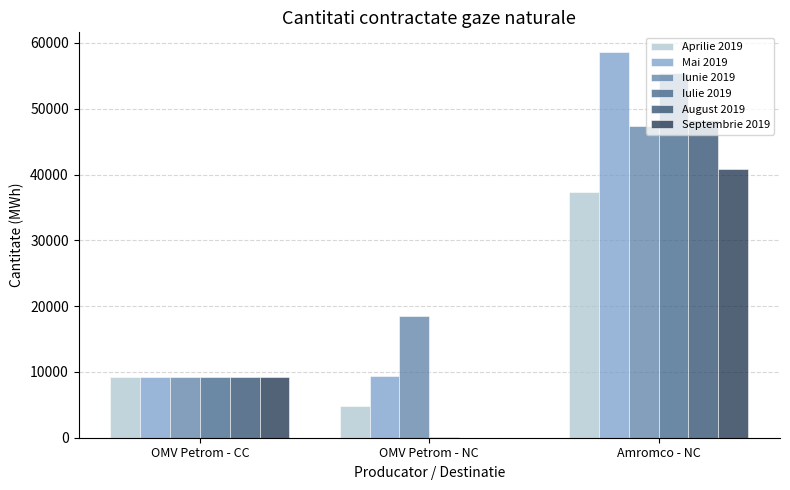

Where is Iunie 2019 nearest to the value 28293?

OMV Petrom - NC